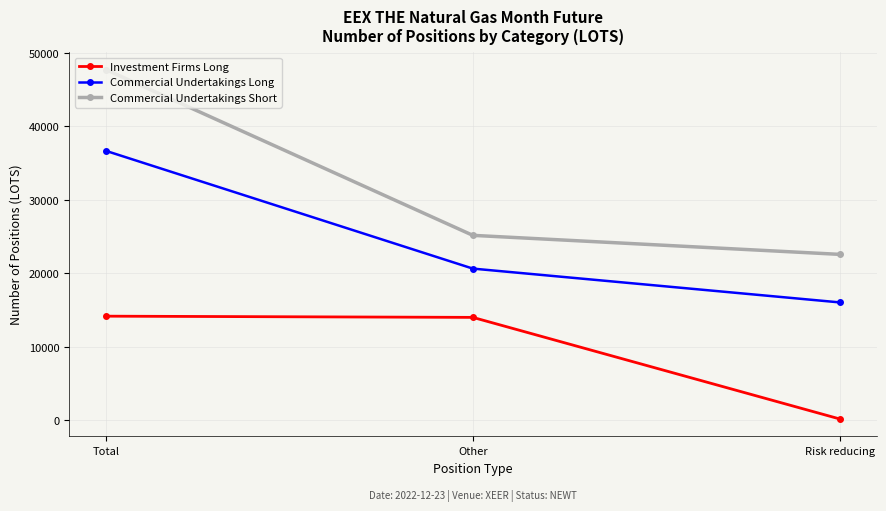

At how many categories does at least one series exceed 36640?

1